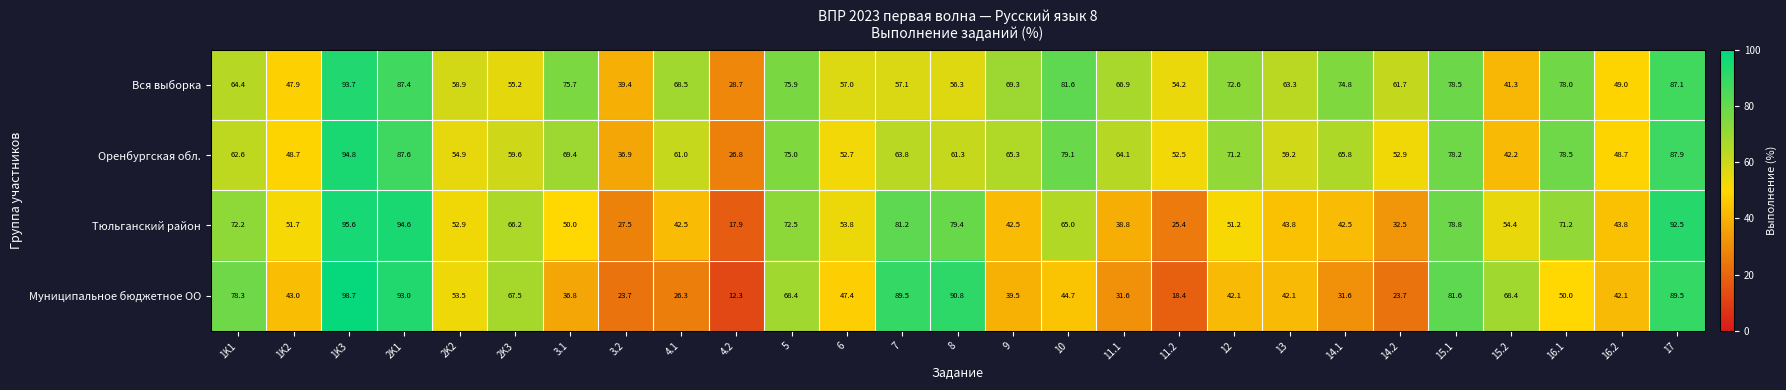

What is the approximate value of Вся выборка at 5?

75.9